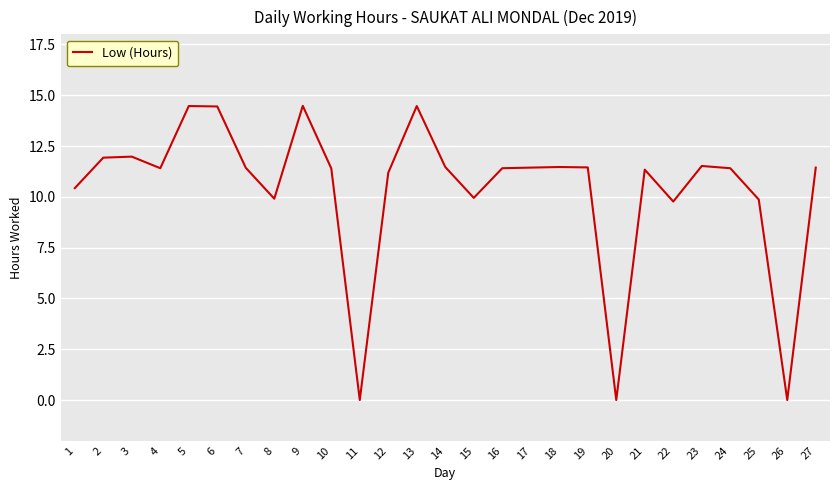

What is the ratio of the value at 9 to the value at 18?

1.3